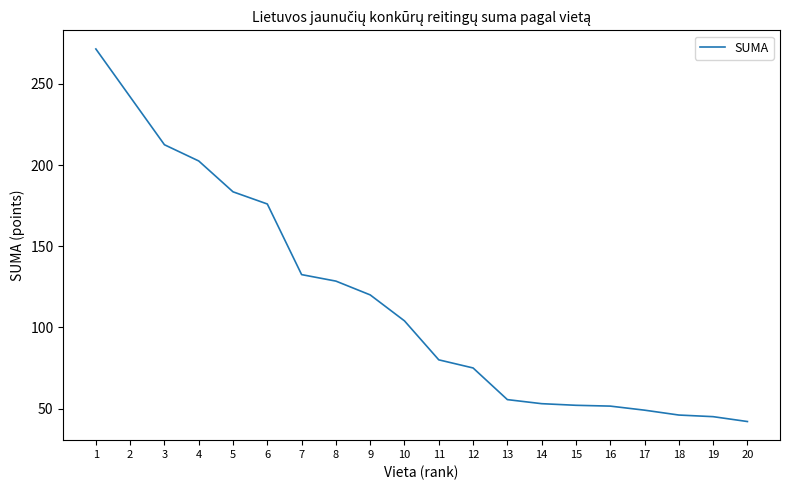

What is the average value?

116.1